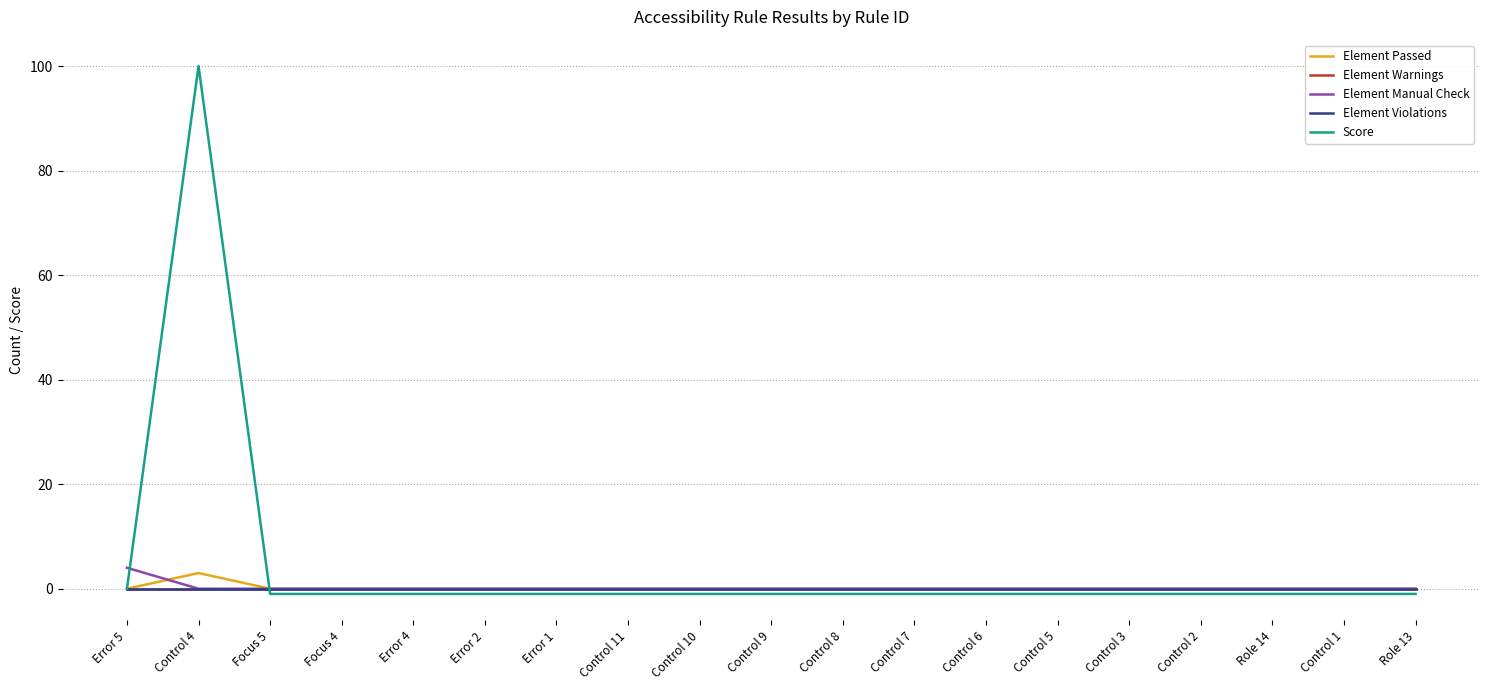

How many interior local peaks does the Score series have?

1